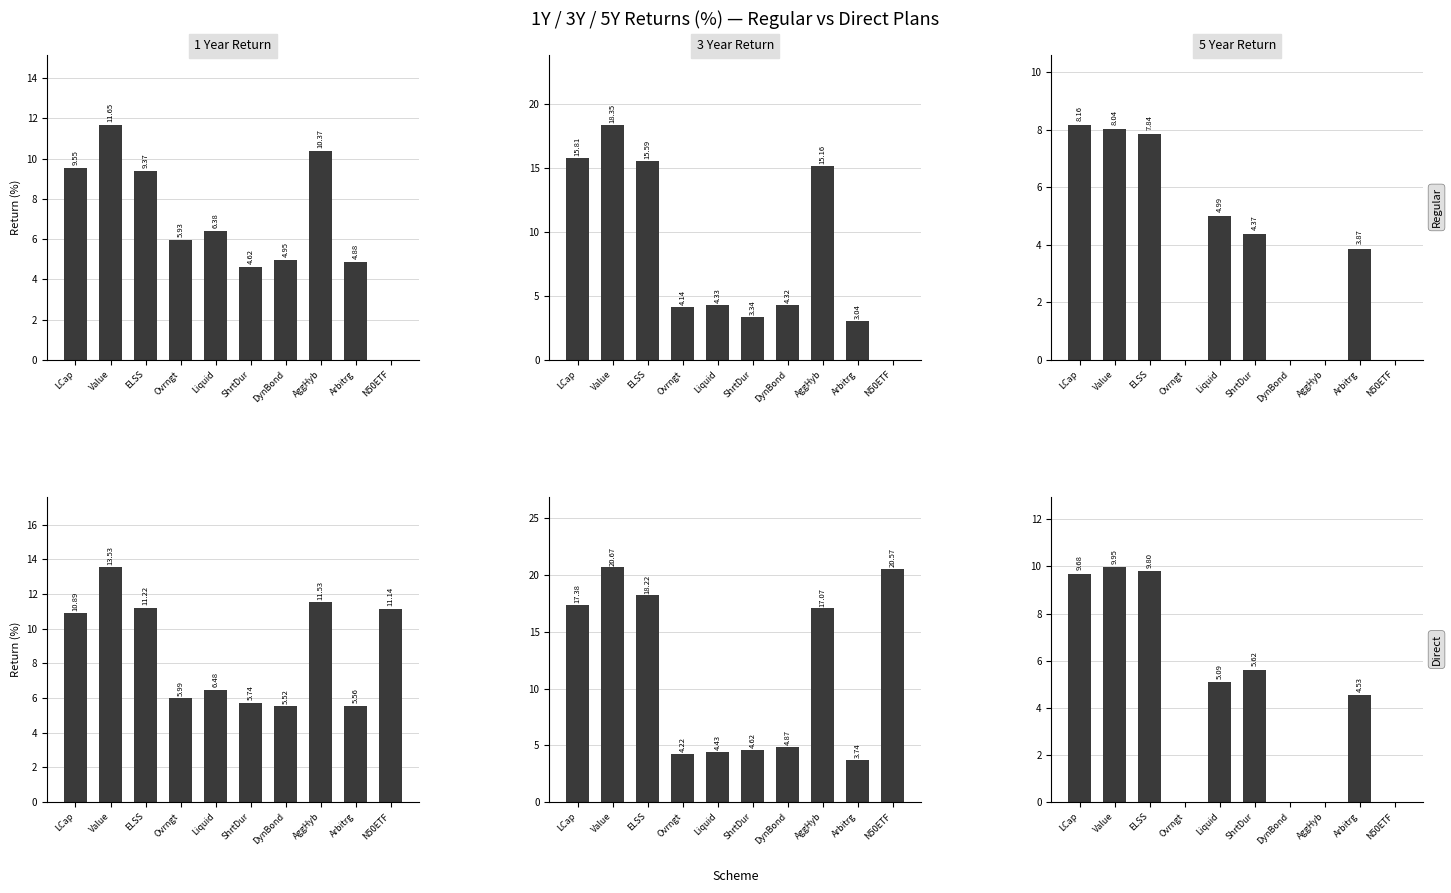

How many values in the 3Y_R series are below 4?

5